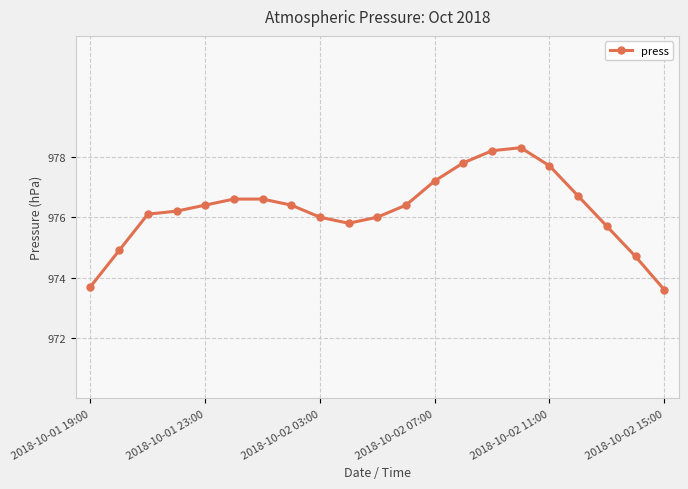

True or false: there are more than 0 points higher than both neighbors.

True